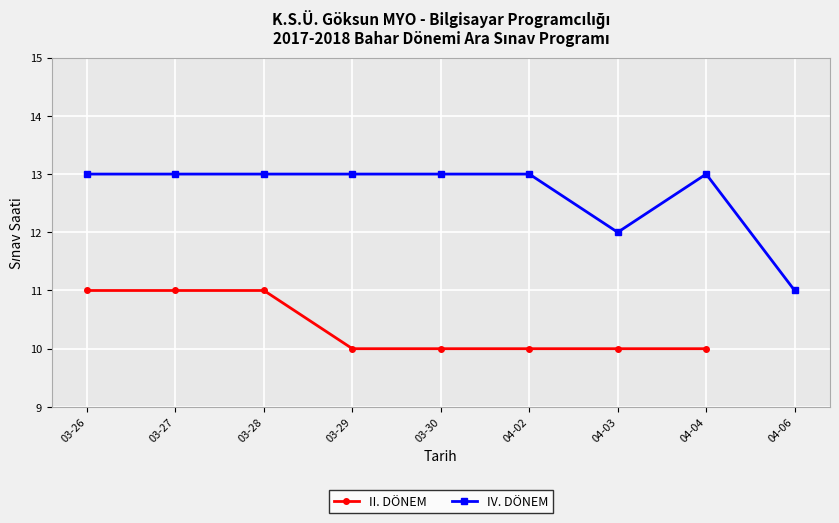

At which label is the value closest to 10?

03-29